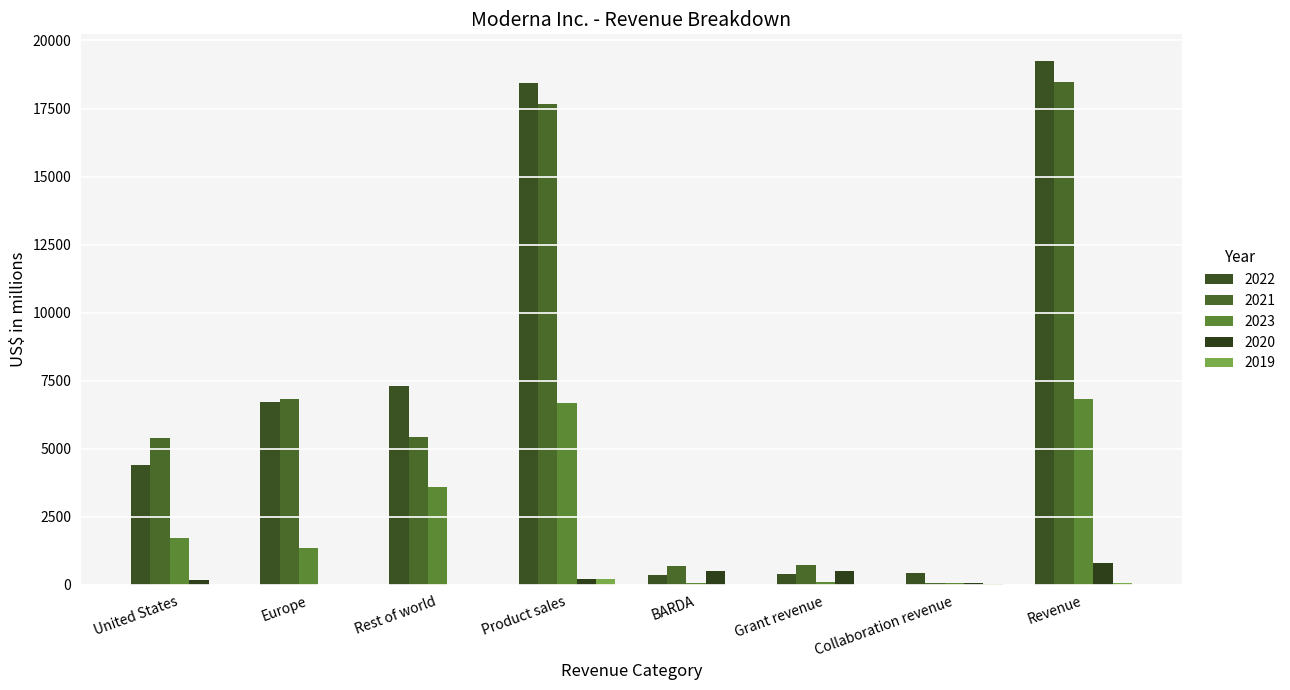

True or false: 2023 has a value of 38 at Collaboration revenue.

False